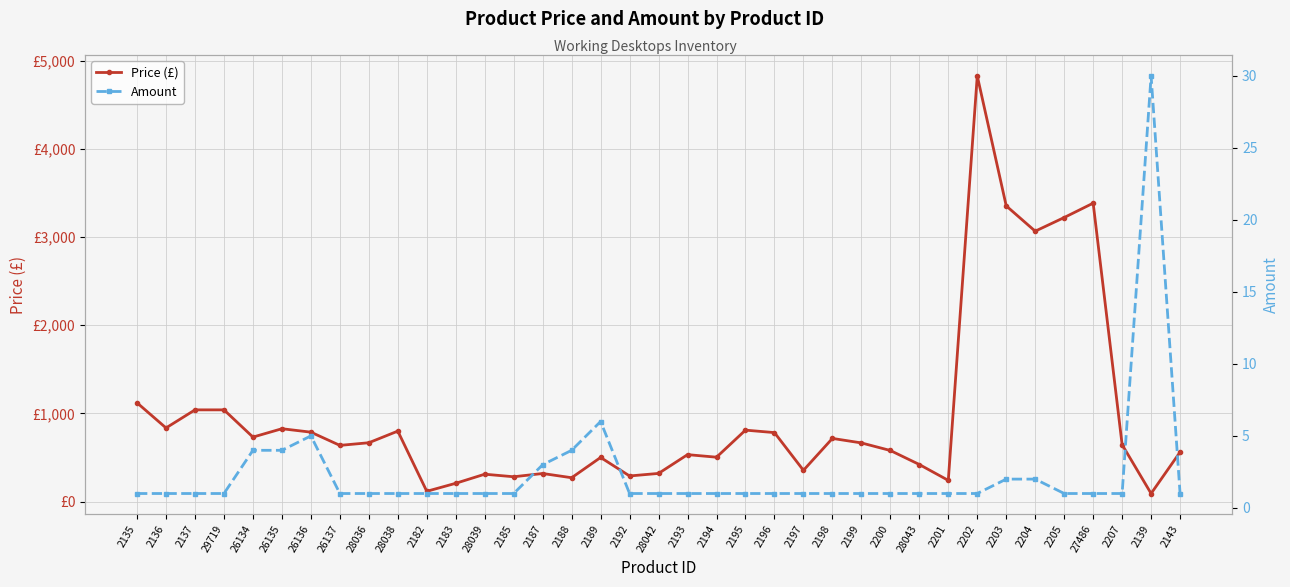

Count the number of data series in this chart.

2